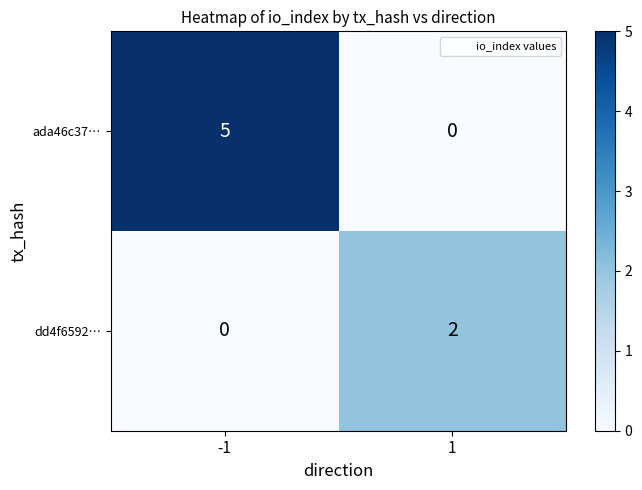

What is the difference between the ada46c37… values at 1 and -1?

5